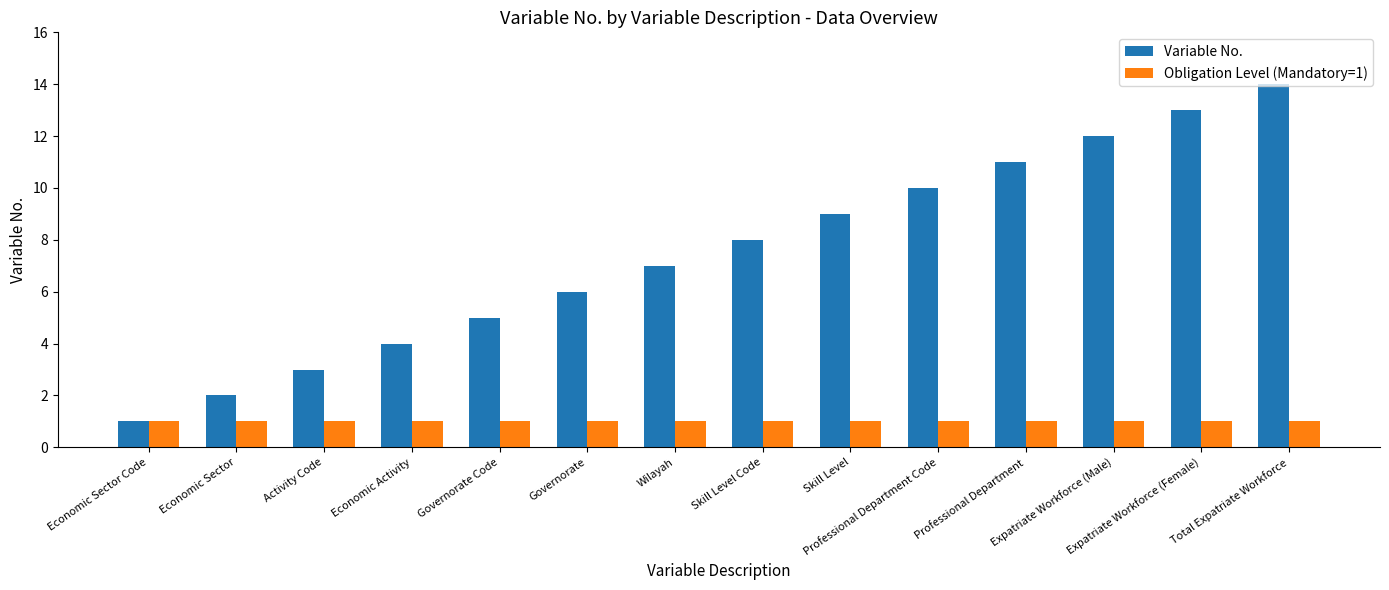

At Economic Activity, list the series in order from largest to smallest.

Variable No., Obligation Level (Mandatory=1)